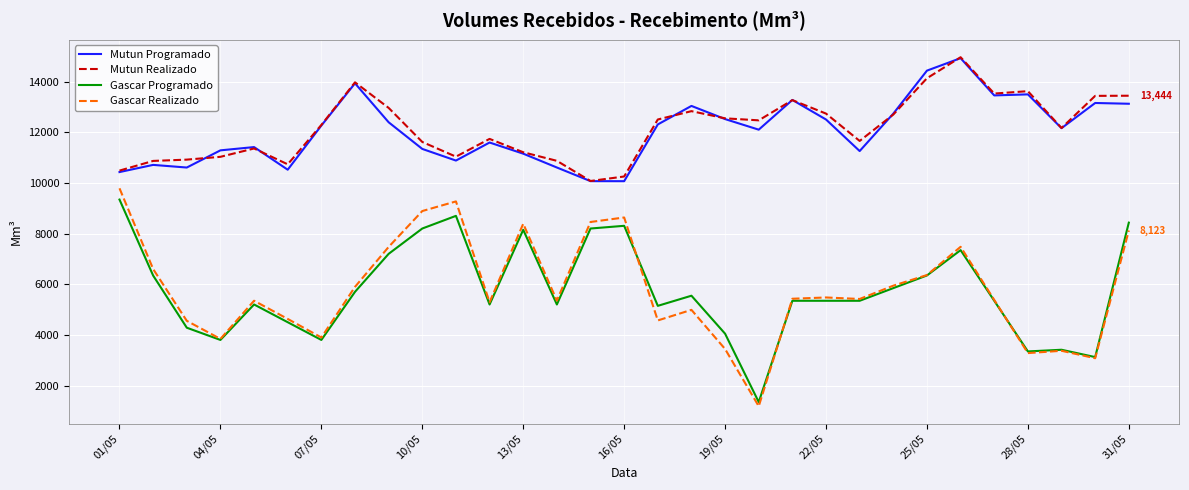

What is the greatest value displayed?

14964.7